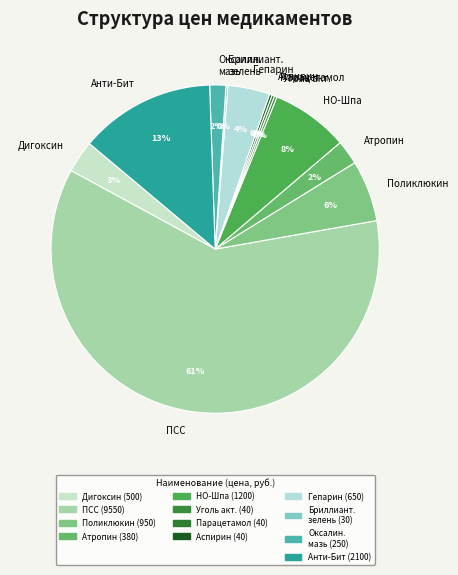

To the nearest percent, what is the average slice percentage?

8%